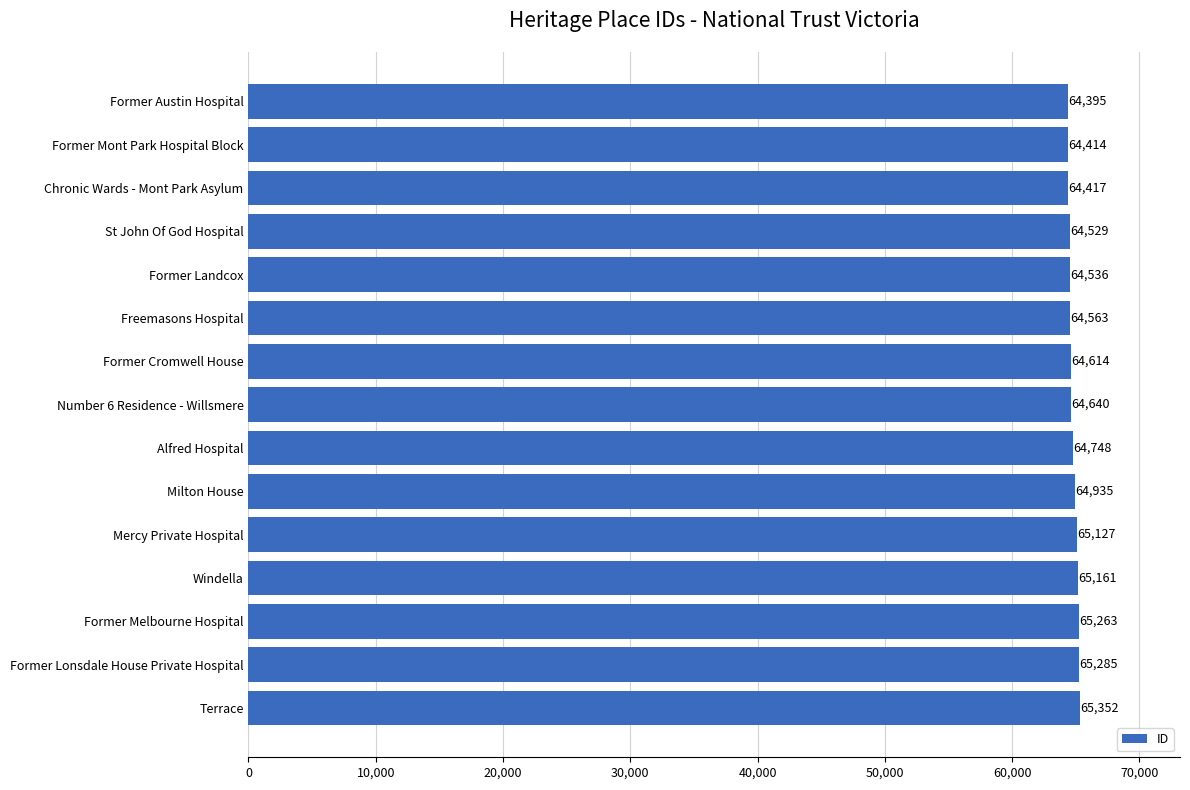

The value at Former Austin Hospital is 96266. True or false?

False